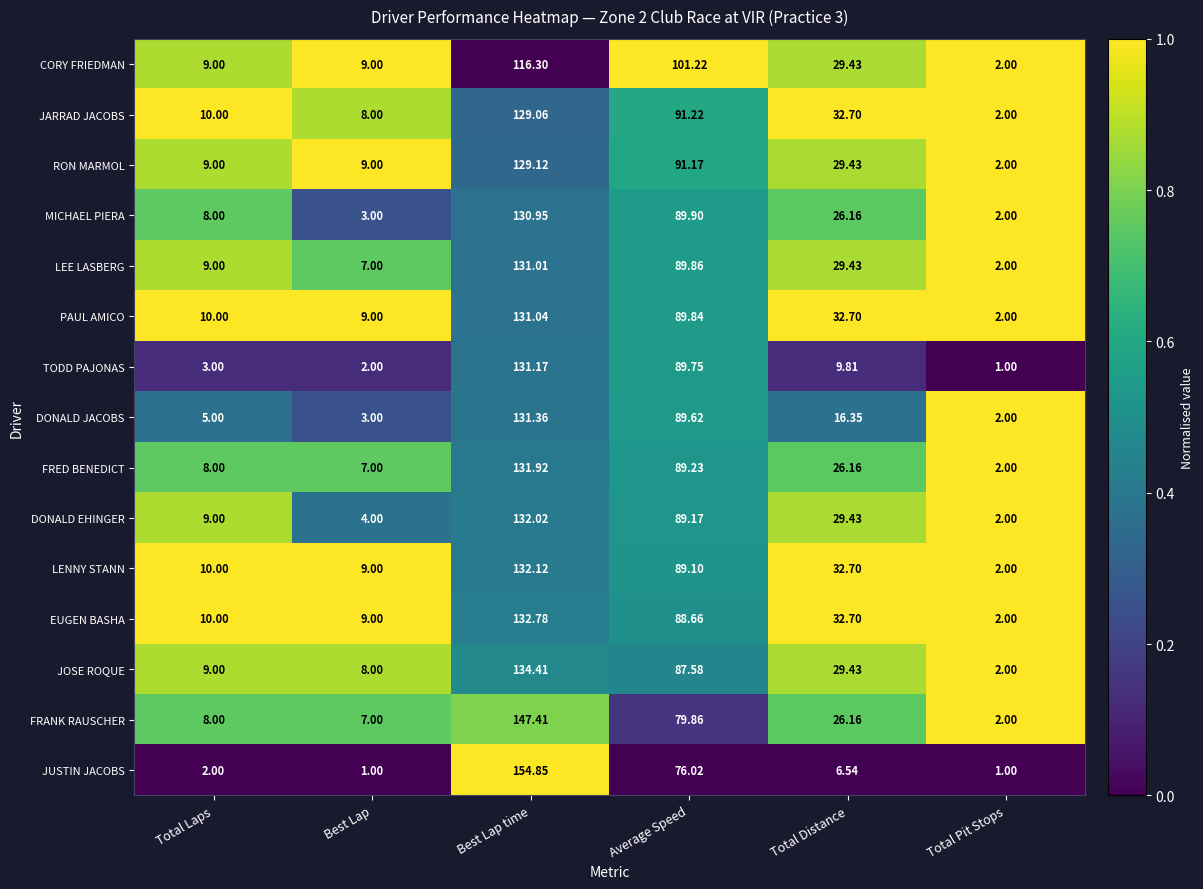

Rank the series by their maximum value, from lowest to highest.

CORY FRIEDMAN, JARRAD JACOBS, RON MARMOL, MICHAEL PIERA, LEE LASBERG, PAUL AMICO, TODD PAJONAS, DONALD JACOBS, FRED BENEDICT, DONALD EHINGER, LENNY STANN, EUGEN BASHA, JOSE ROQUE, FRANK RAUSCHER, JUSTIN JACOBS